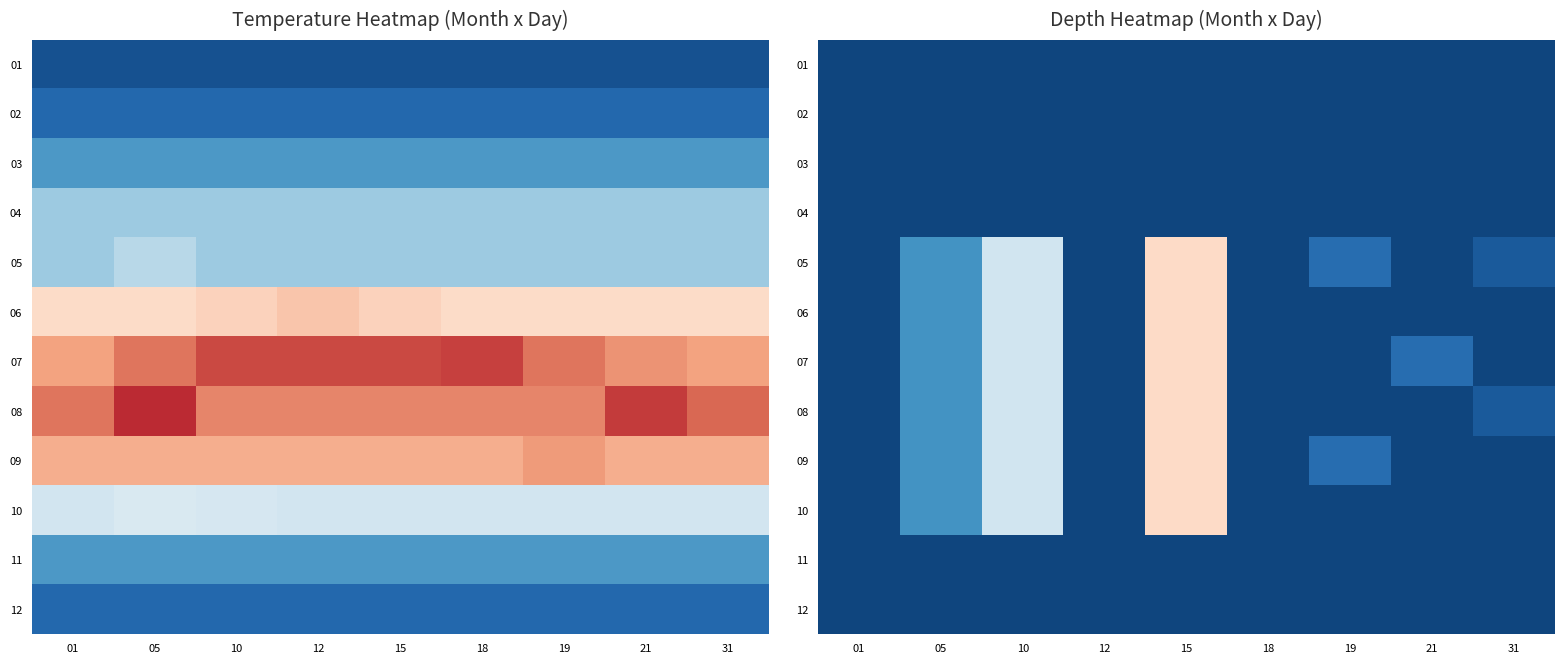

How many data points in 06 are above 1?

3